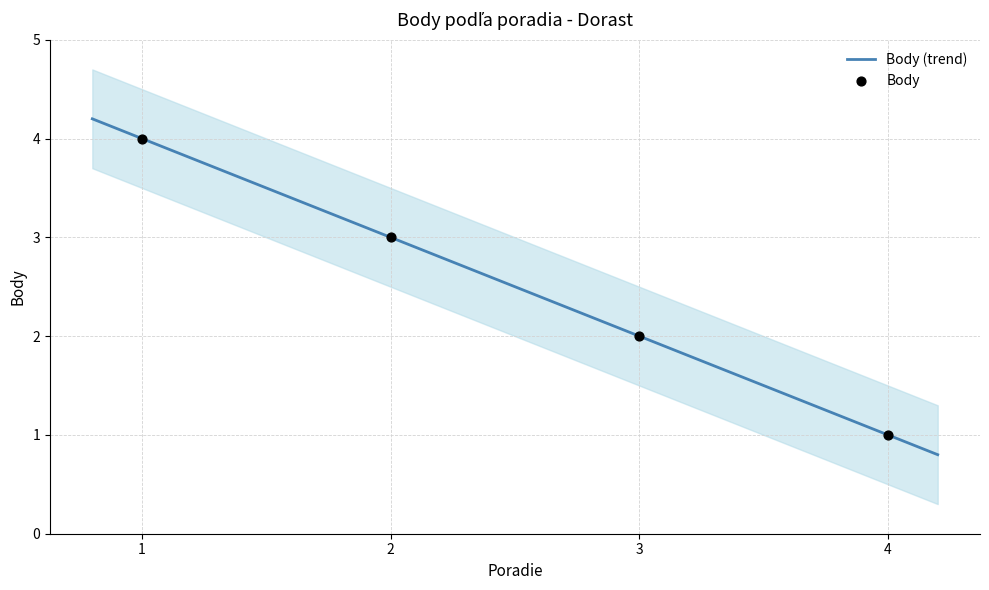

Approximately how many times larger is the value at 2 compared to 1?

0.8